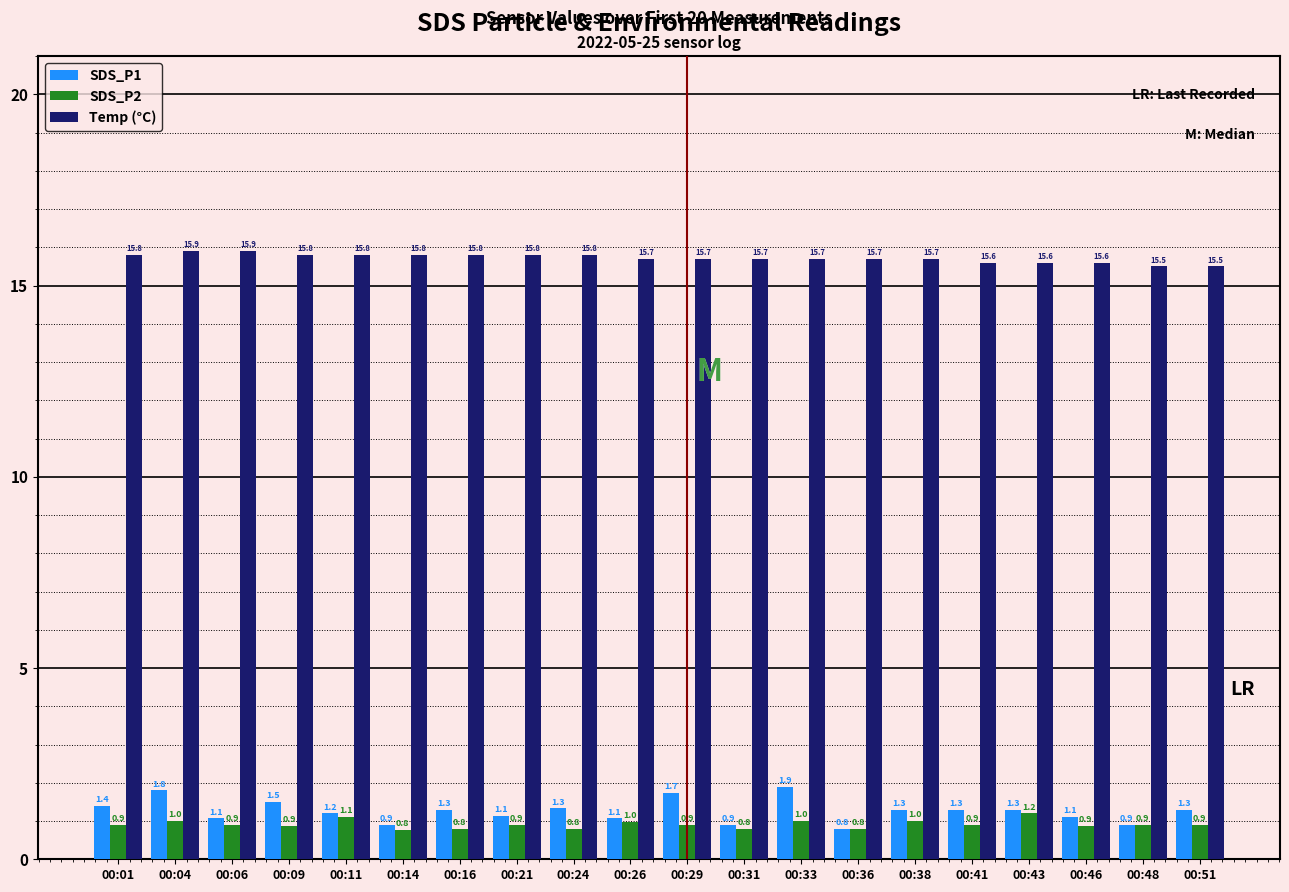

Is the value of Temp (°C) at 00:43 greater than the value of SDS_P2 at 00:48?

Yes